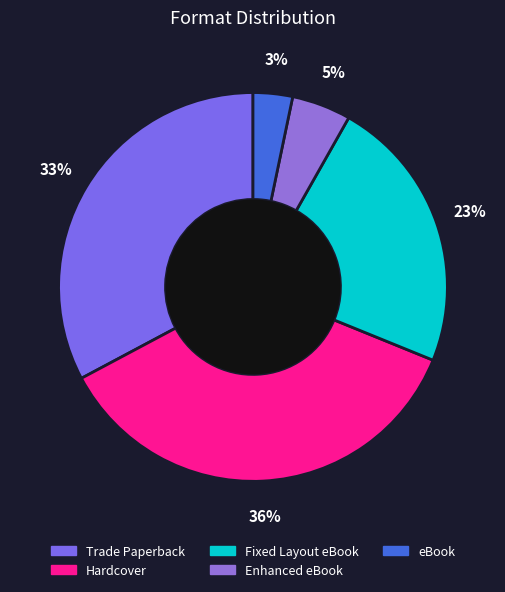

Is there any slice that represents more than half of the pie?

No